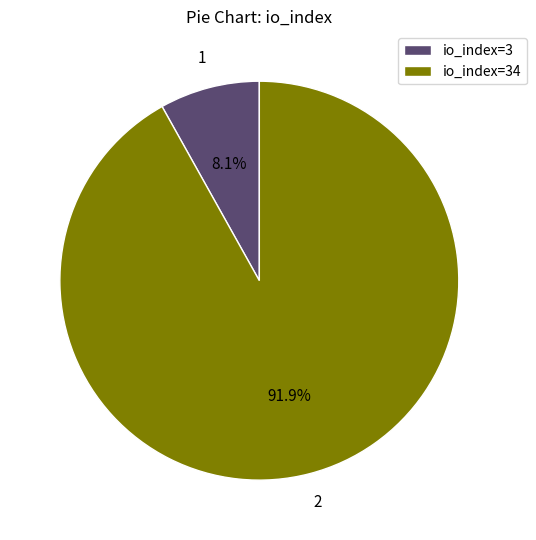

Count the number of slices in the pie.

2